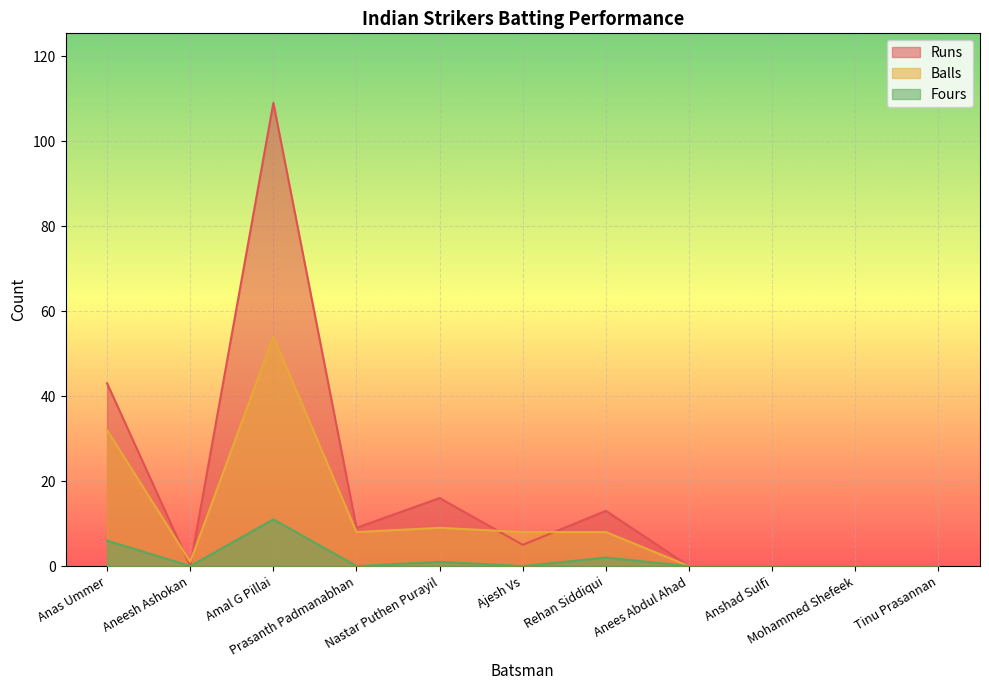

How many lines are shown in the chart?

3